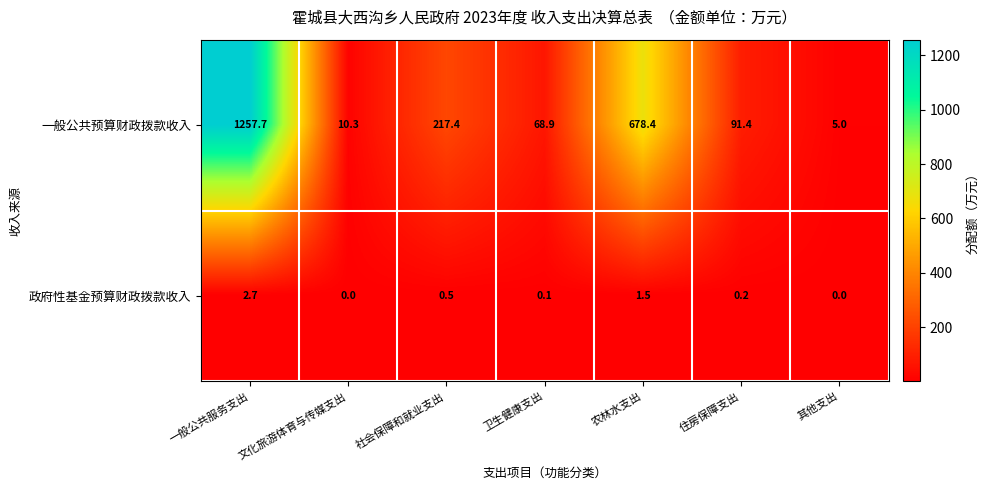

Rank the series by their average value, from lowest to highest.

政府性基金预算财政拨款收入, 一般公共预算财政拨款收入